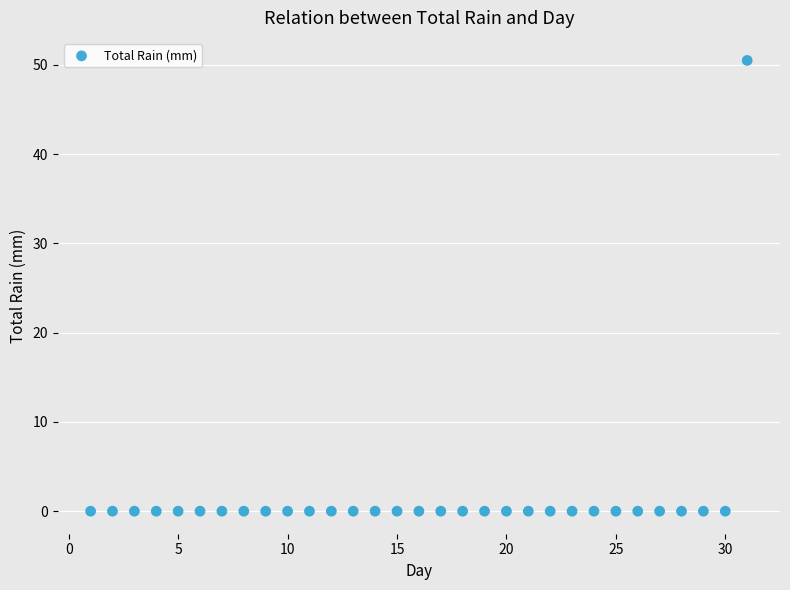

What is the range of X values (max minus min)?

30.0